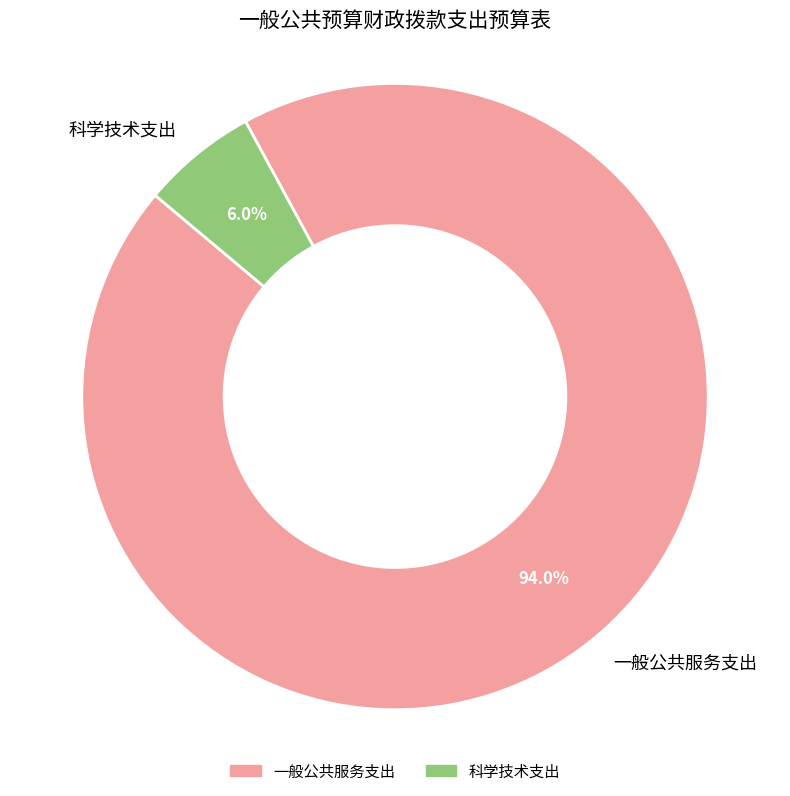

What percentage do 科学技术支出 and 一般公共服务支出 together represent?

100.0%